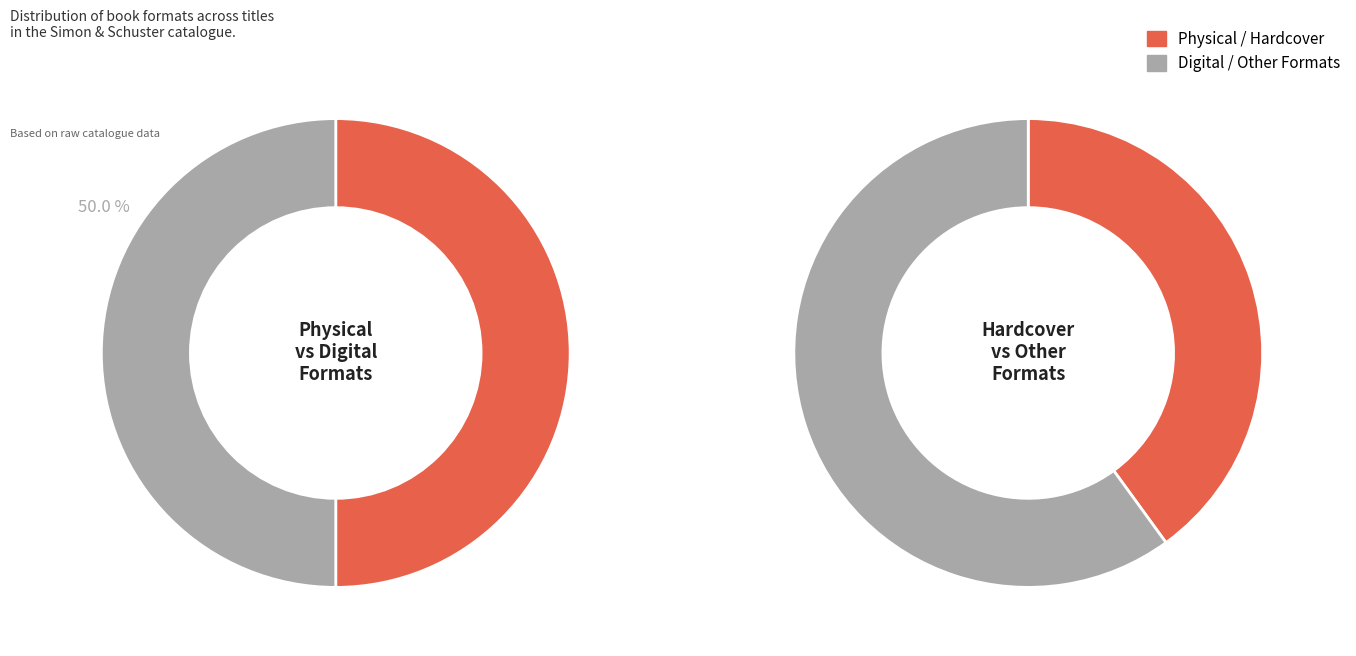

What percentage is the Hardcover slice, to the nearest percent?

40%